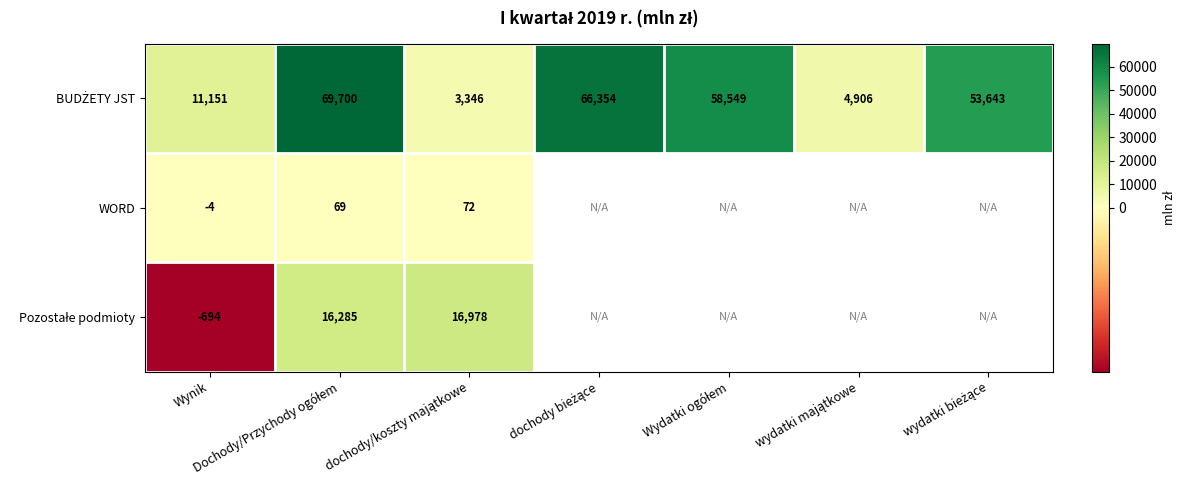

What is the difference between the highest and lowest values at Wynik?

11845